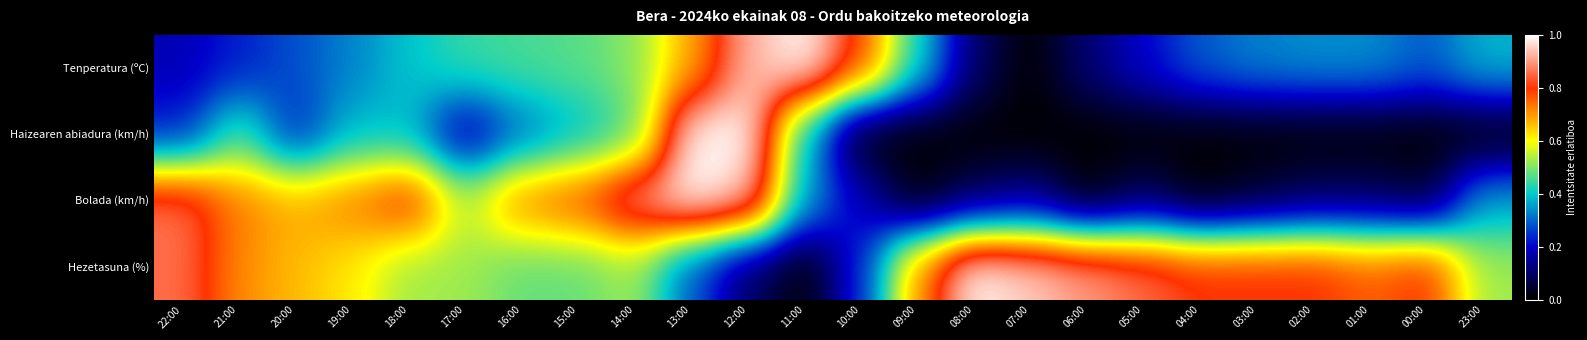

At how many categories does at least one series exceed 0?

24